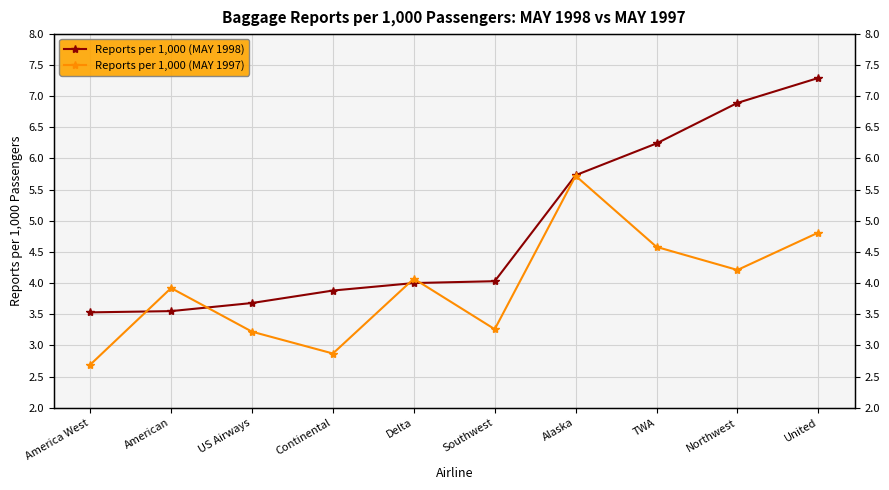

Which series has the largest range (max minus min)?

Reports per 1,000 (MAY 1998)